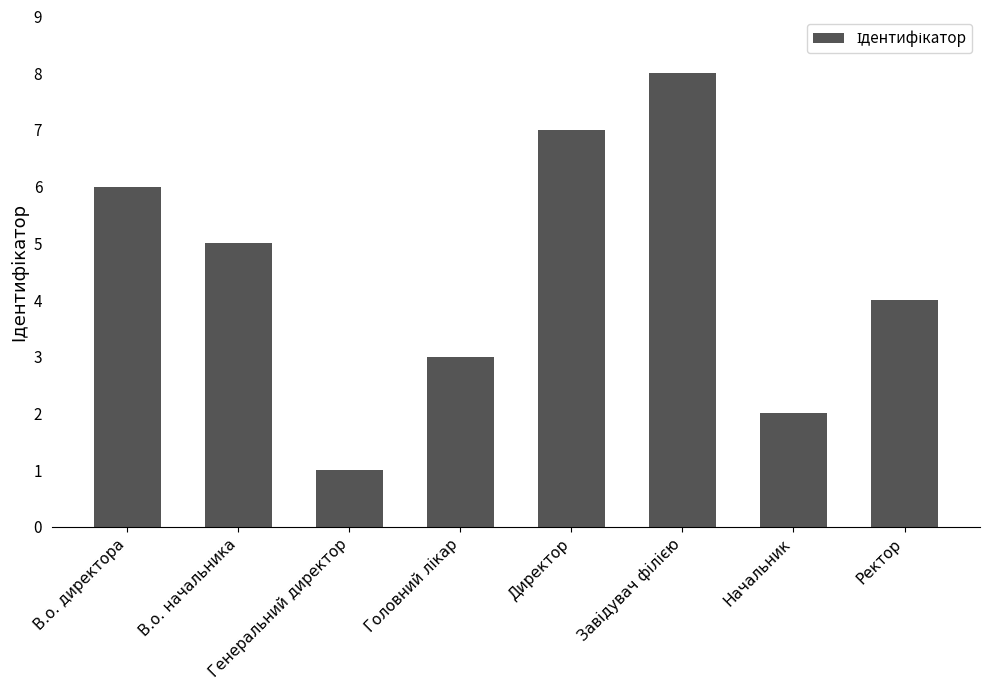

What position from the left is В.о. директора?

1